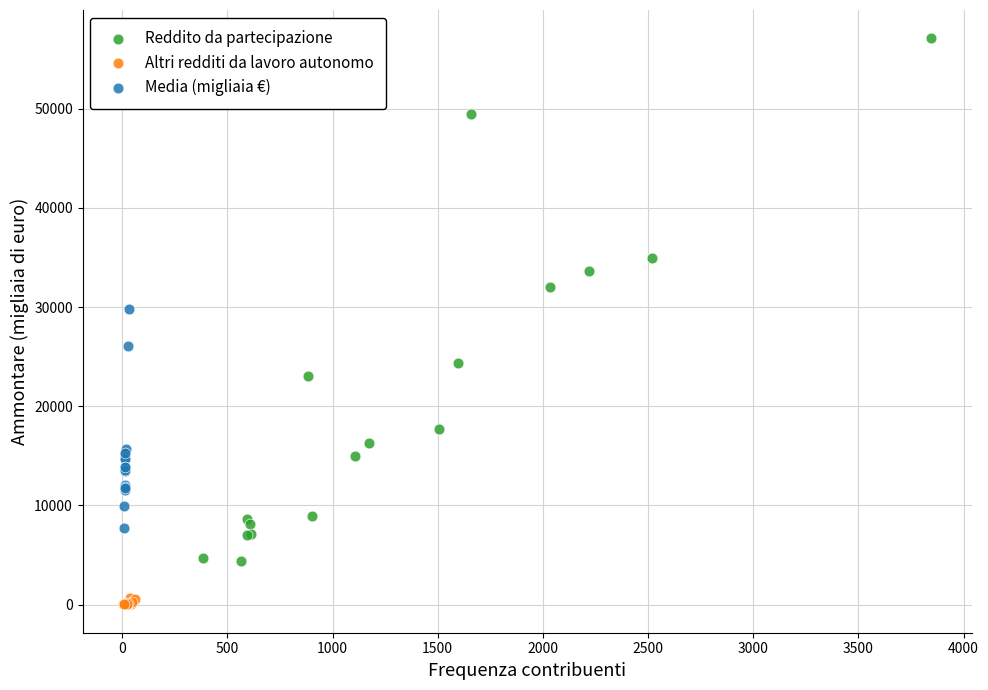

Which series reaches the minimum Y coordinate?

Altri redditi da lavoro autonomo